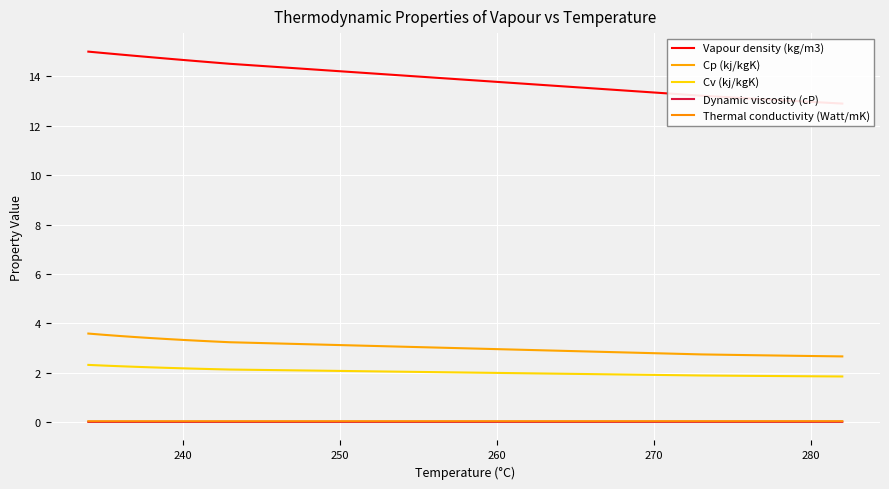

Rank the series by their maximum value, from lowest to highest.

Dynamic viscosity (cP), Thermal conductivity (Watt/mK), Cv (kj/kgK), Cp (kj/kgK), Vapour density (kg/m3)